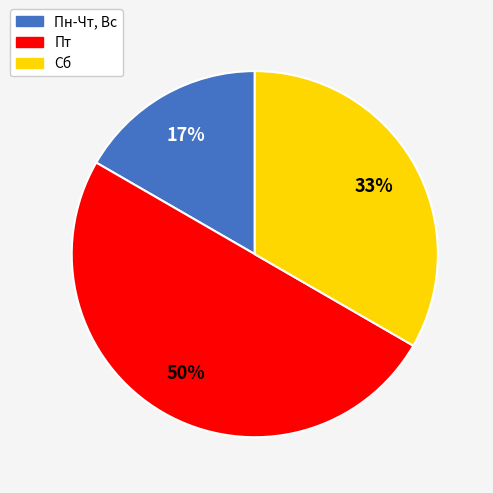

Does Сб represent more than half of the total?

No